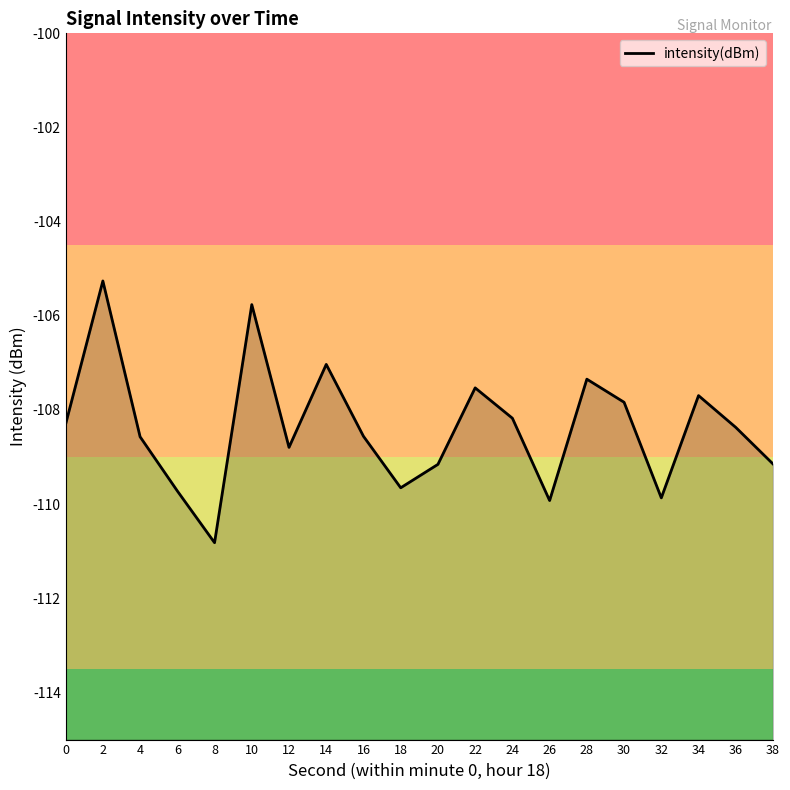

The value at 0 is -108.3. True or false?

True